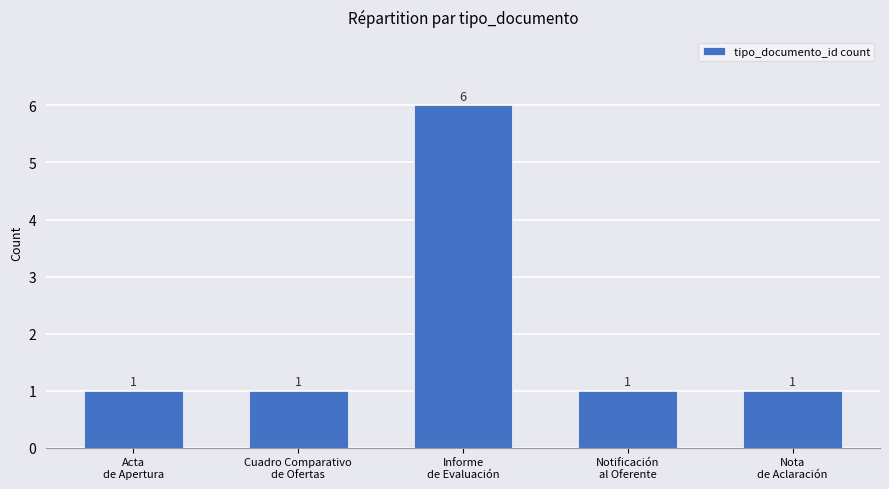

How many values are between 1 and 2?

4